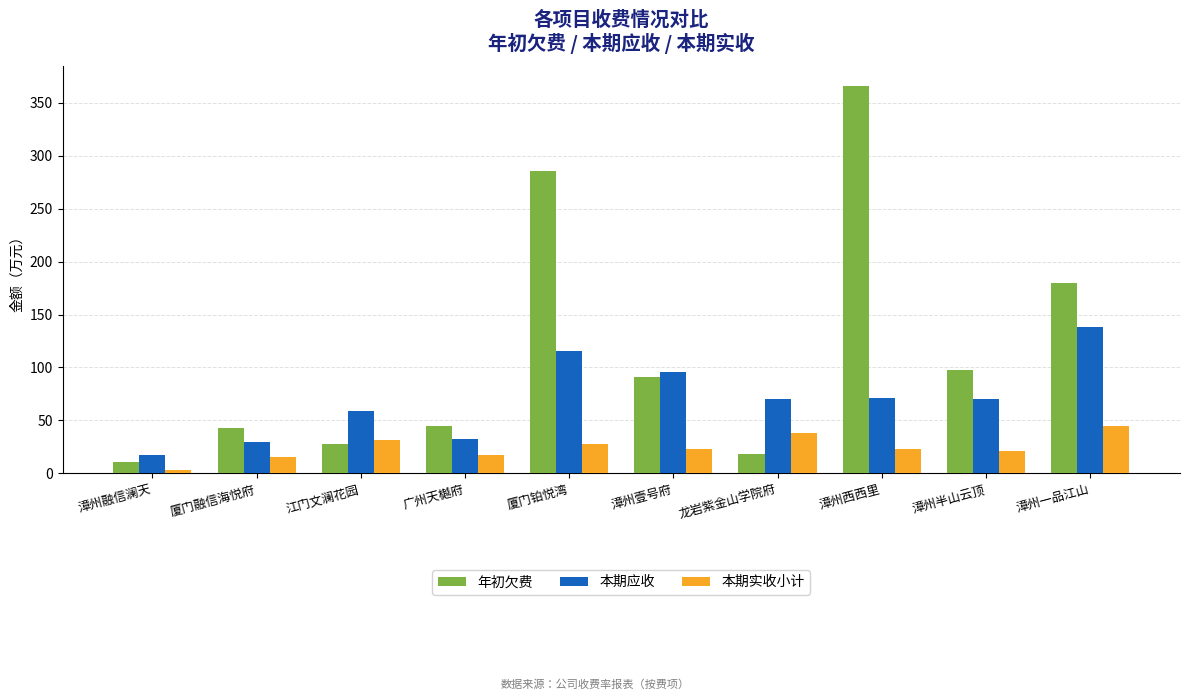

At 漳州一品江山, list the series in order from largest to smallest.

年初欠费, 本期应收, 本期实收小计